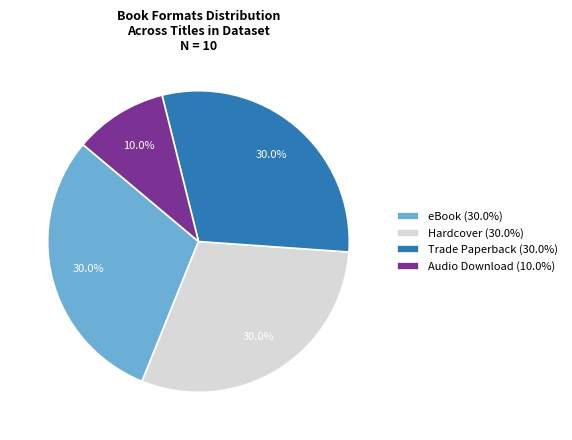

Does eBook (30.0%) account for over 50% of the chart?

No